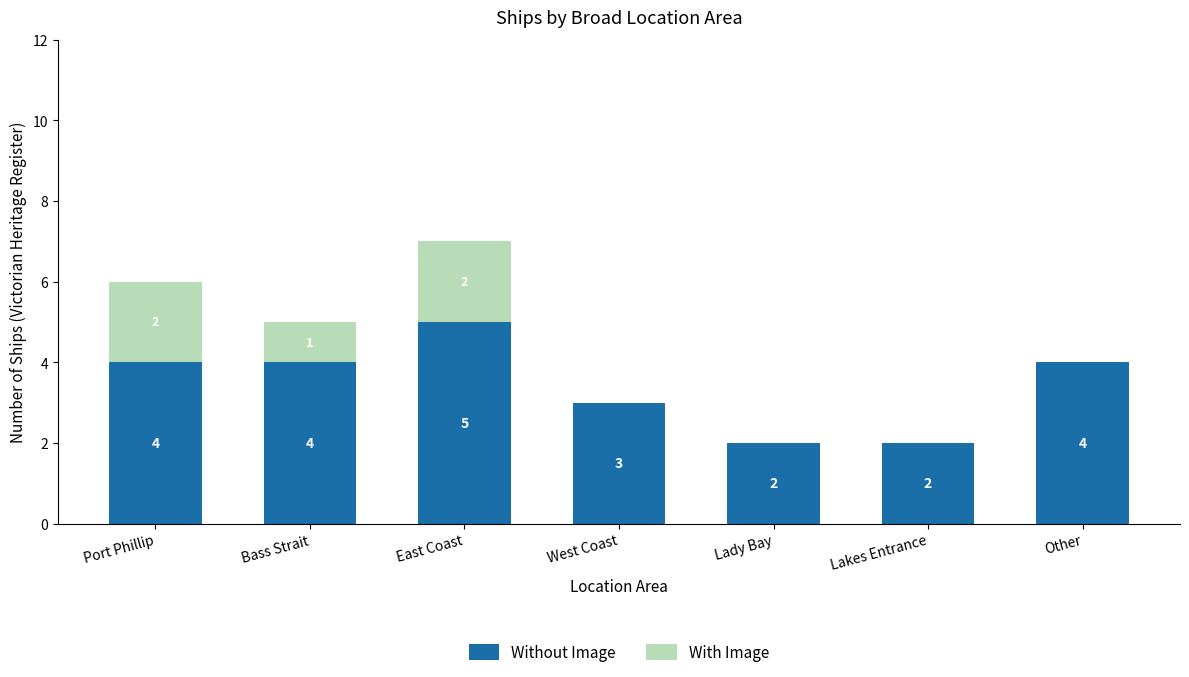

The Without Image series shows 3 at West Coast. True or false?

True